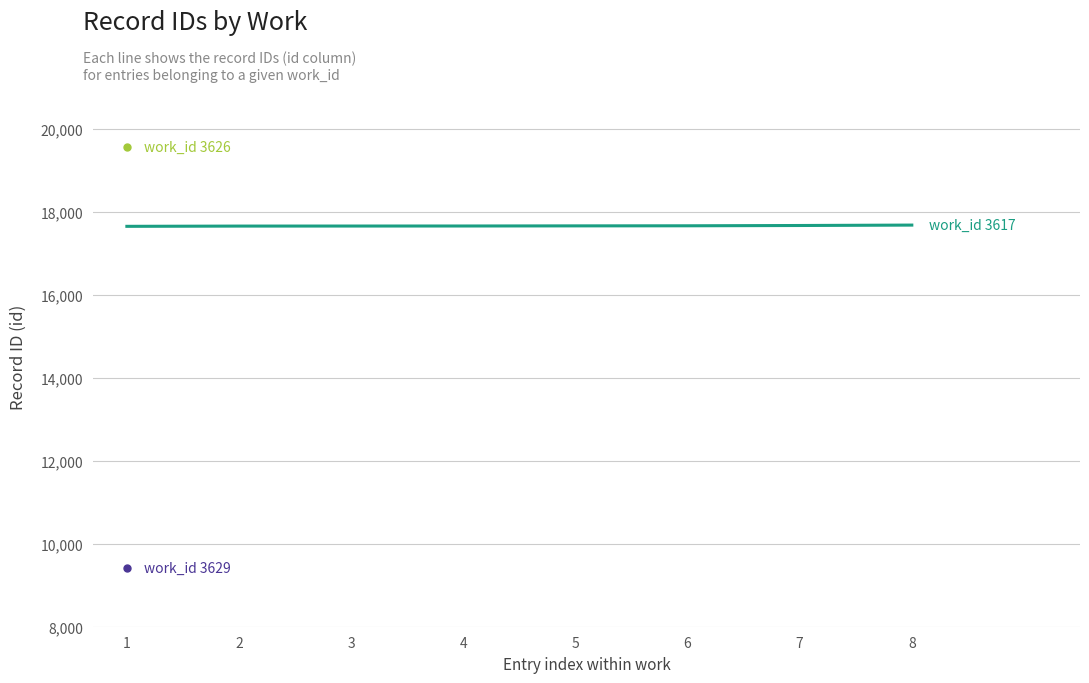

Reading left to right, extract all data points from this chart.

17644	17650	17651	17652	17655	17657	17664	17674